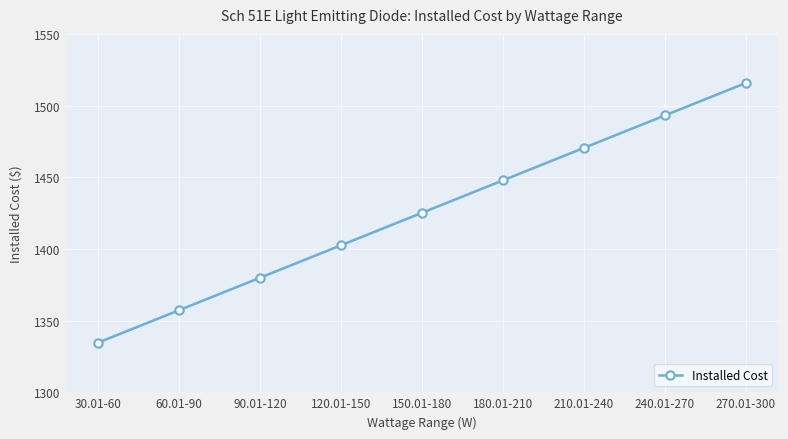

True or false: the data shows 542.2 at 90.01-120.

False